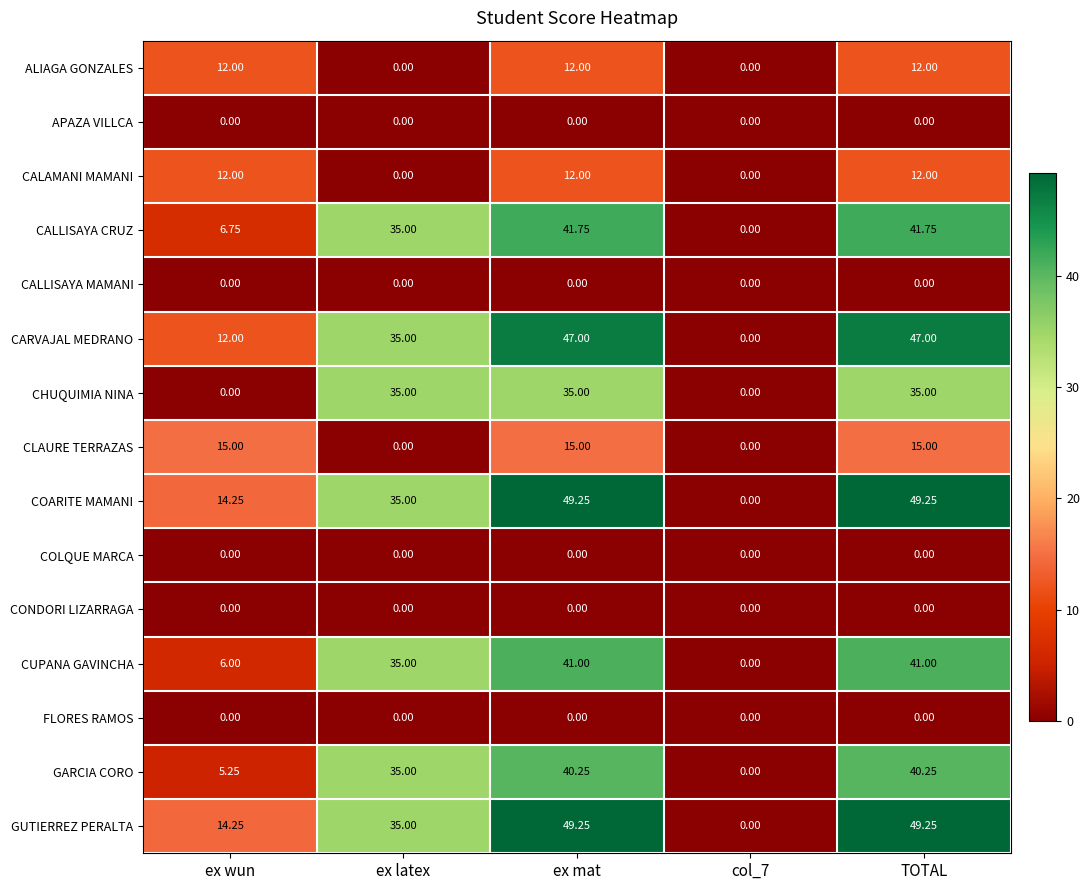

Which series changed the most between ex wun and col_7?

CLAURE TERRAZAS